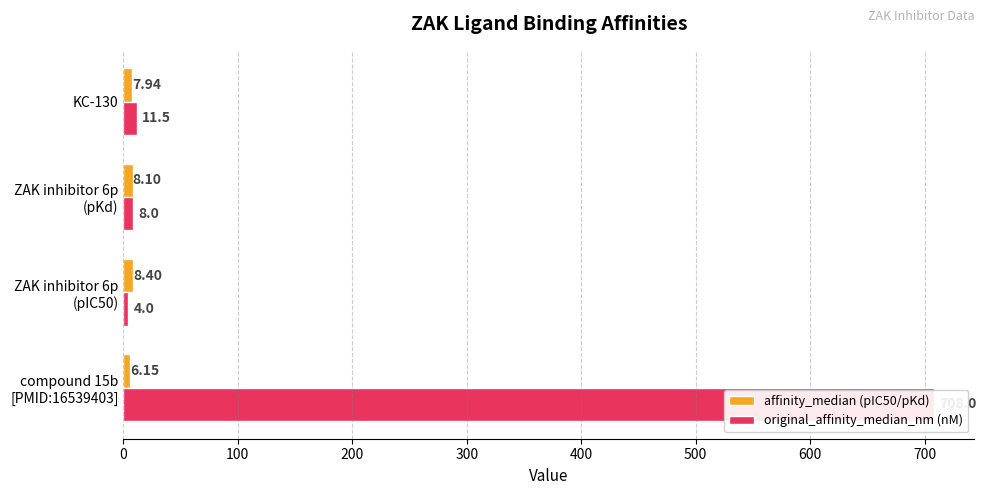

Rank the series at compound 15b [PMID:16539403] from lowest to highest value.

affinity_median (pIC50/pKd), original_affinity_median_nm (nM)